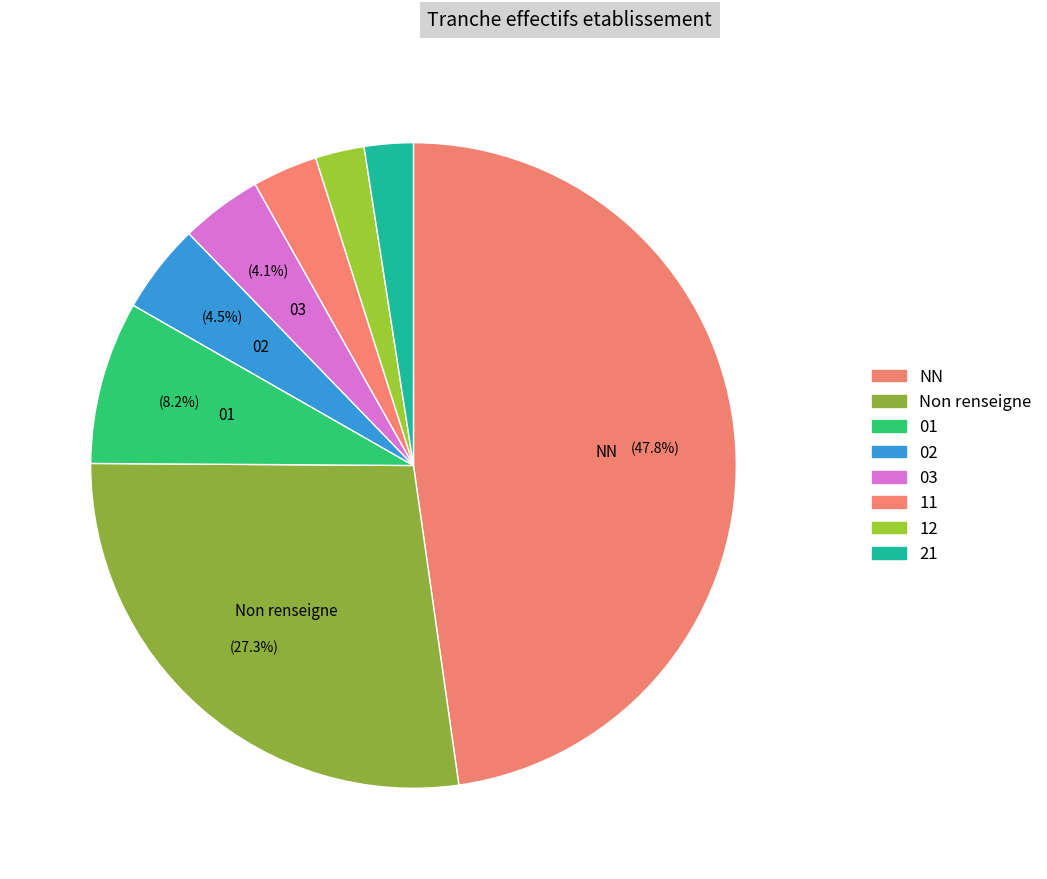

How many segments does this pie chart have?

8